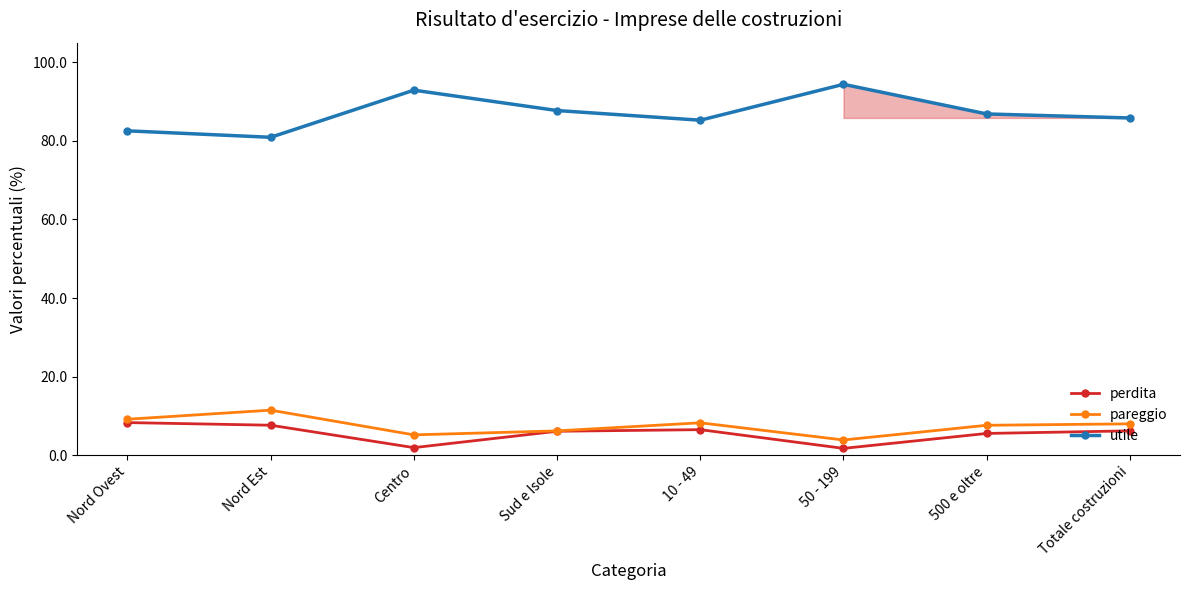

The value of pareggio at Centro is 5.2. True or false?

True